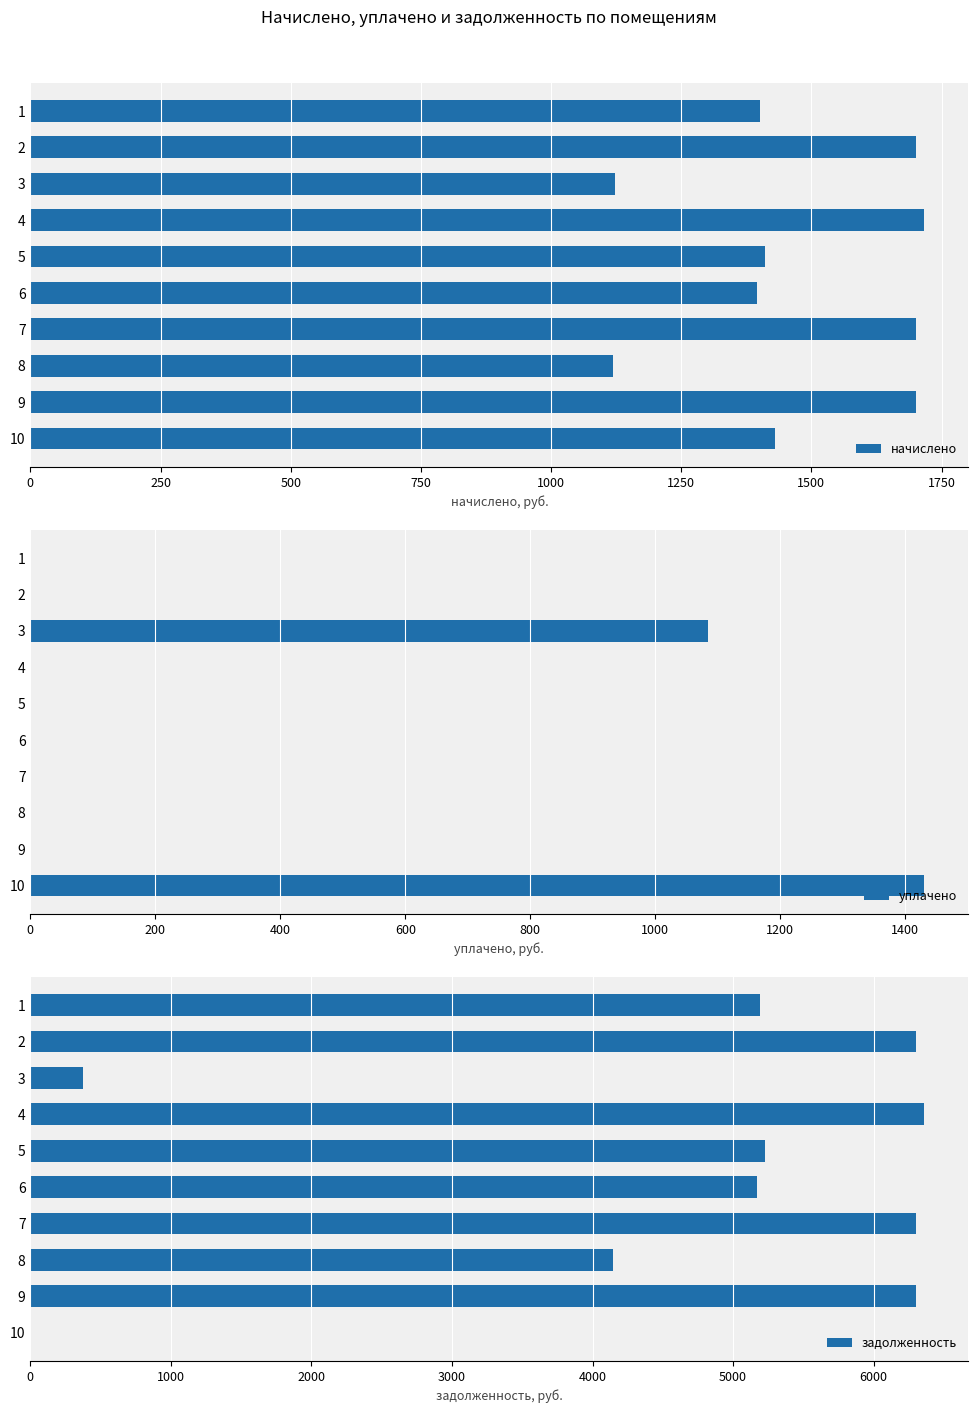

The value of начислено at 5 is 1411.0. True or false?

True